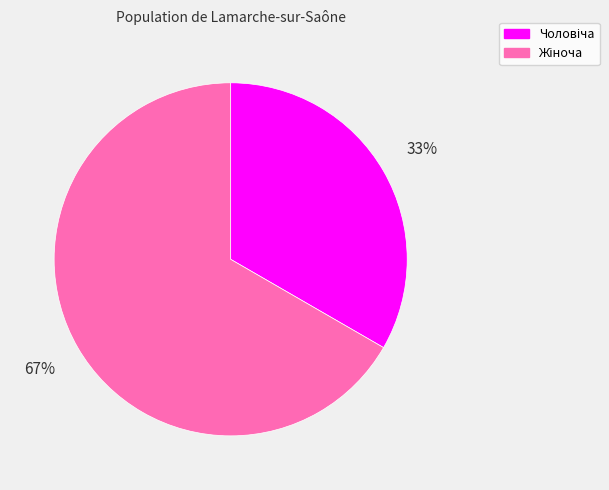

To the nearest percent, what is the average slice percentage?

50%